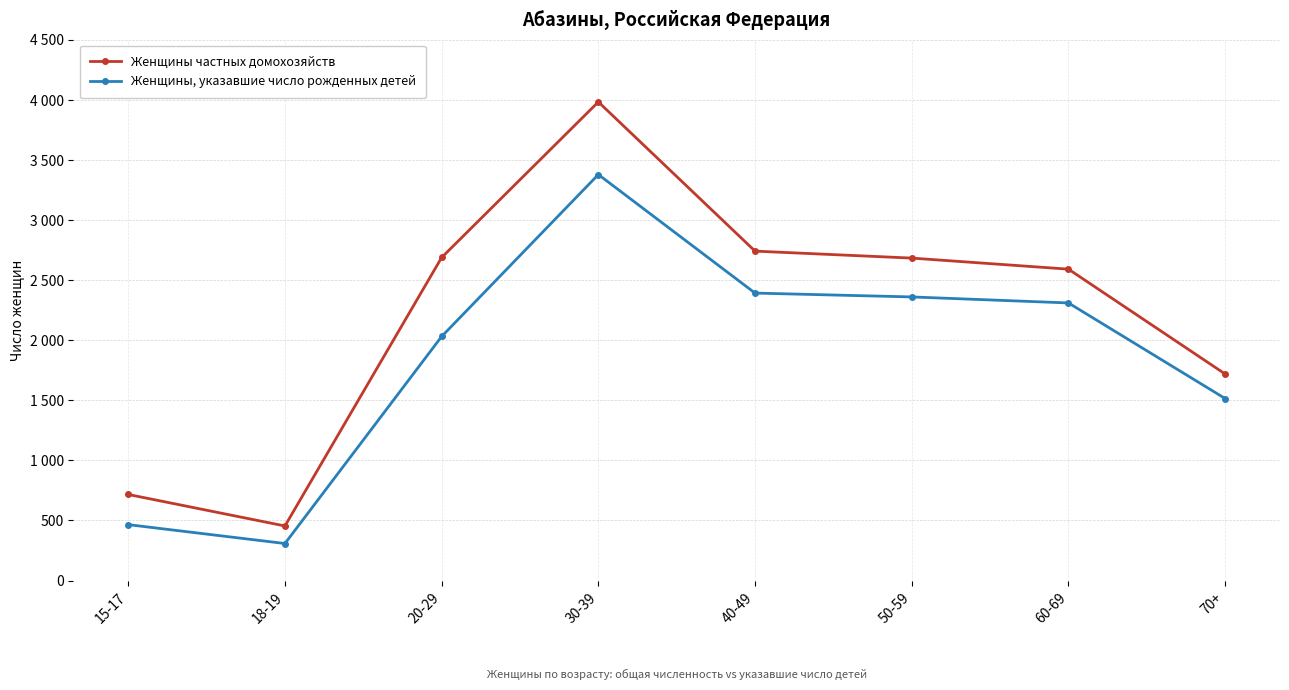

What is the label of the 1st point from the left?

15-17